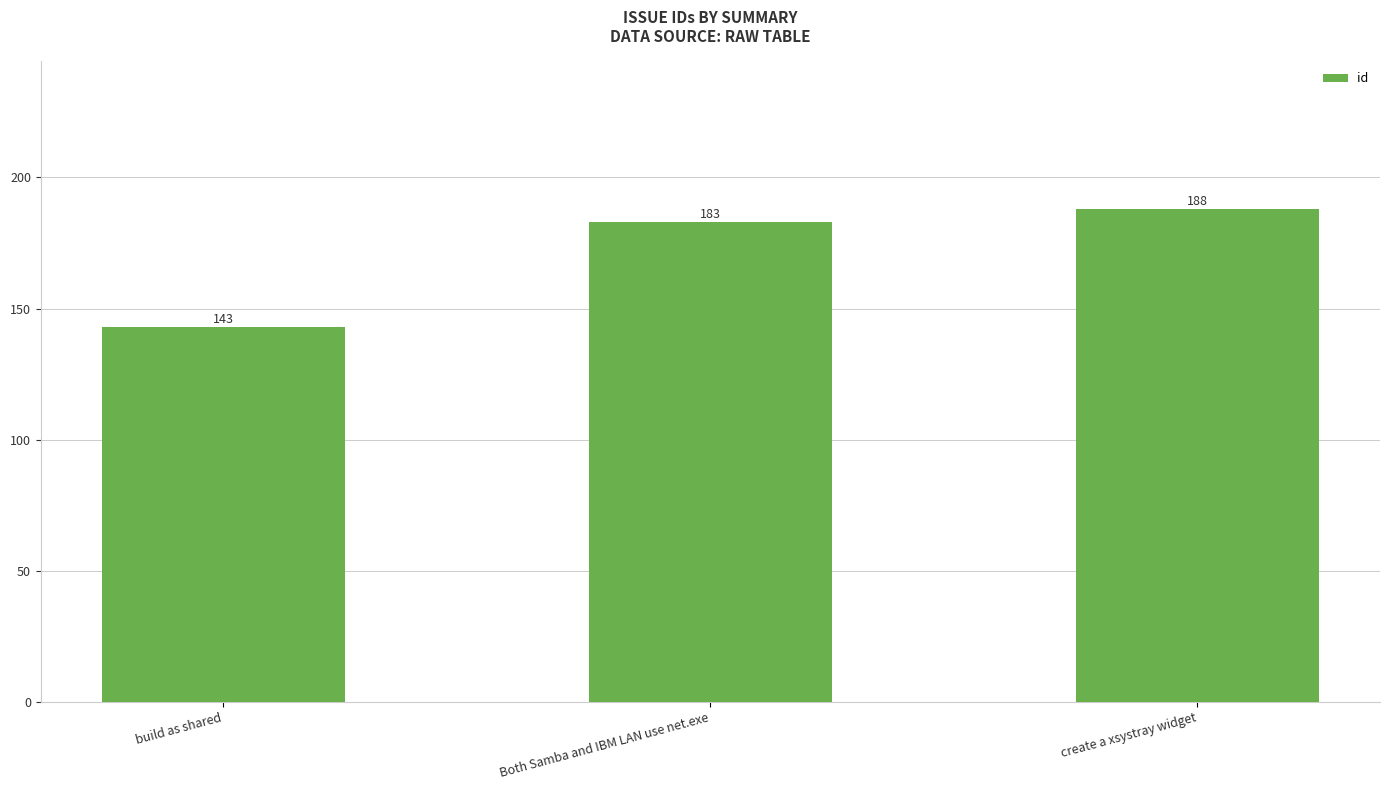

What is the label of the 3rd bar from the right?

build as shared